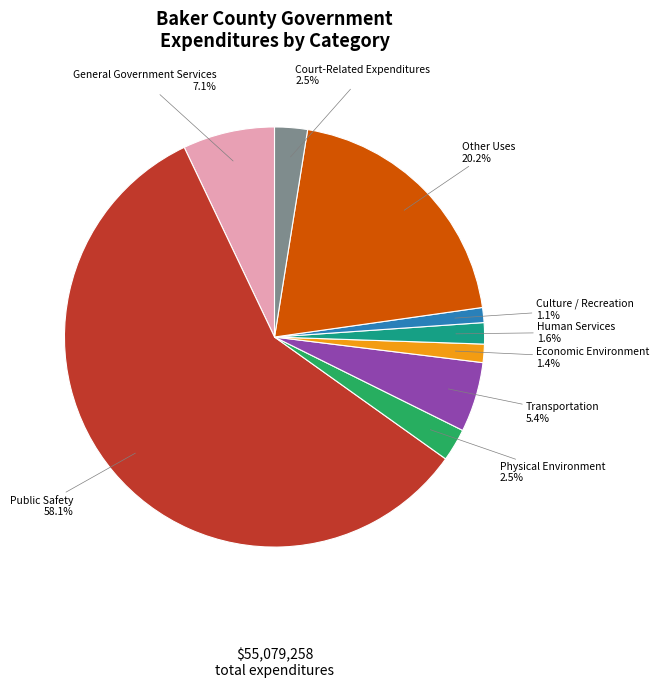

Count the number of slices in the pie.

9